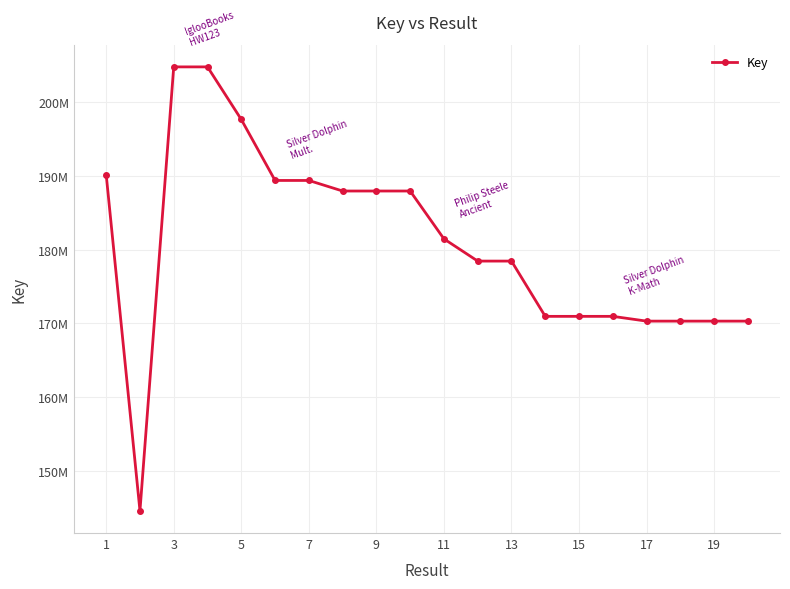

Where is the data nearest to the value 174666257?

15